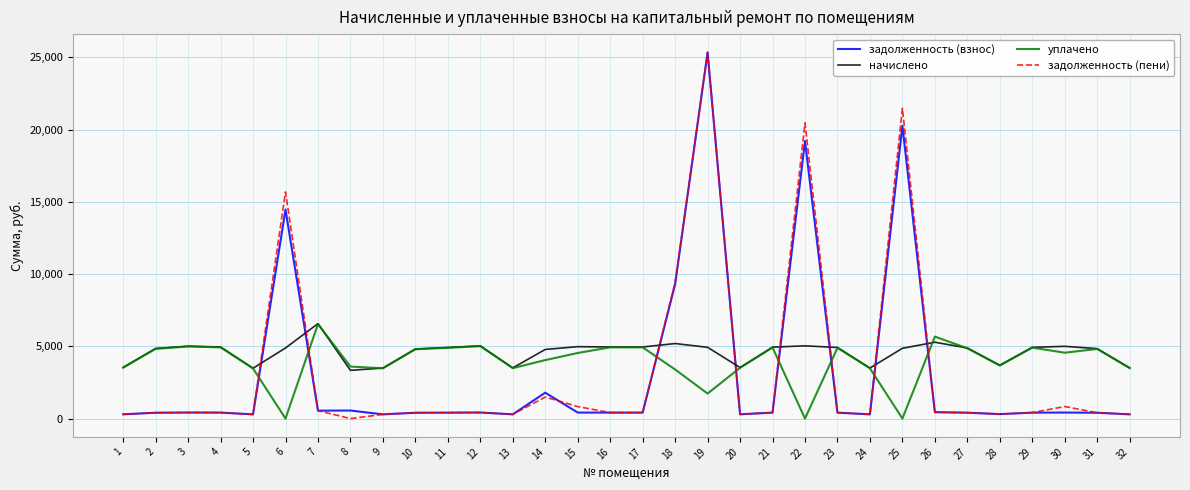

After their last crossing, which series has the higher values: задолженность (взнос) or уплачено?

уплачено